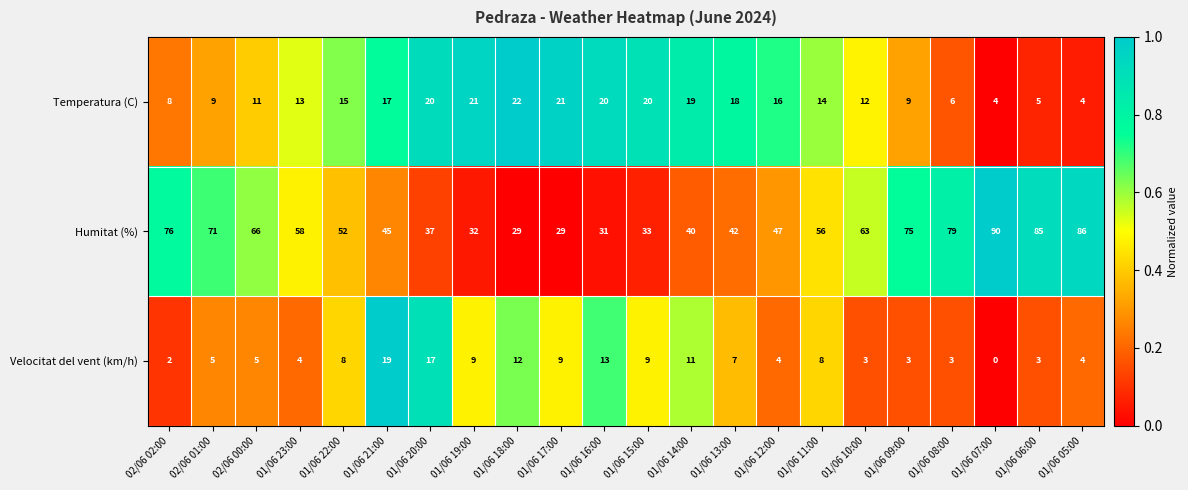

At 01/06 16:00, list the series in order from largest to smallest.

Humitat (%), Temperatura (C), Velocitat del vent (km/h)